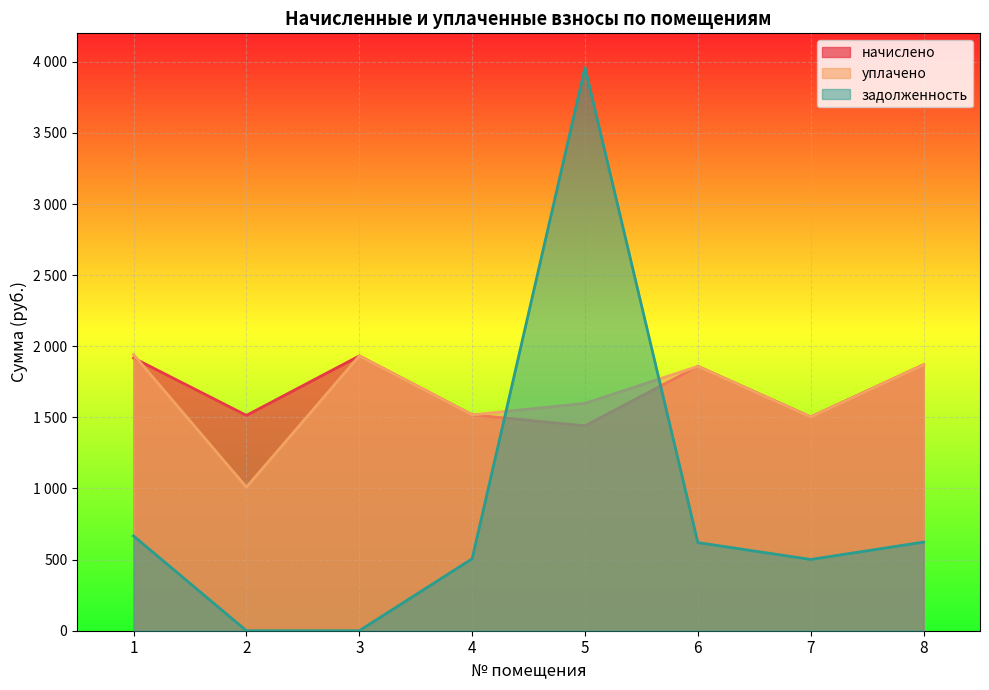

At which category does начислено reach its first local valley?

2